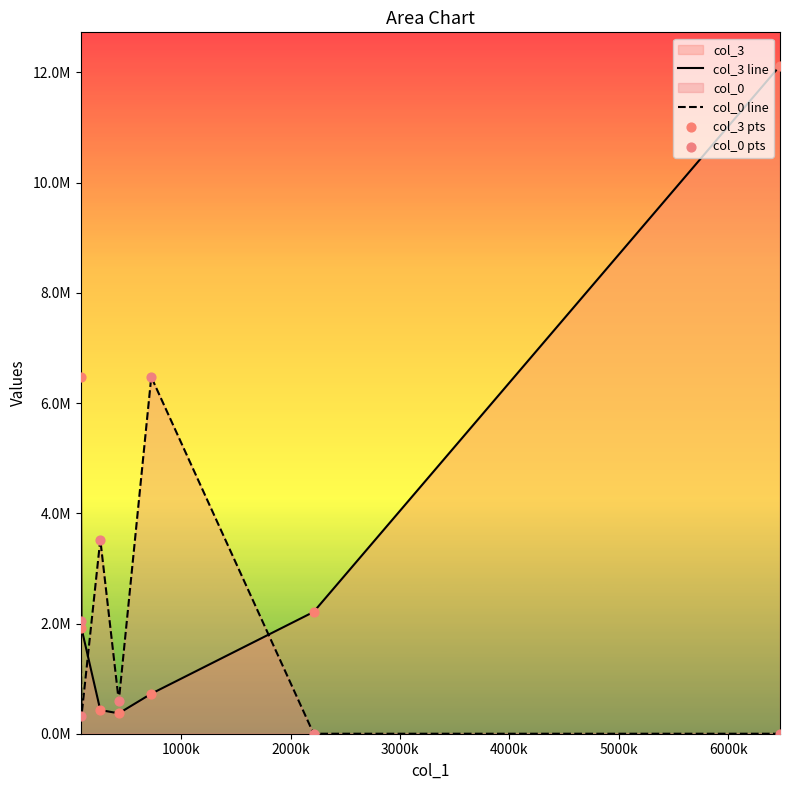

Is the value of col_0 pts at 1000k greater than the value of col_3 line at 0k?

No